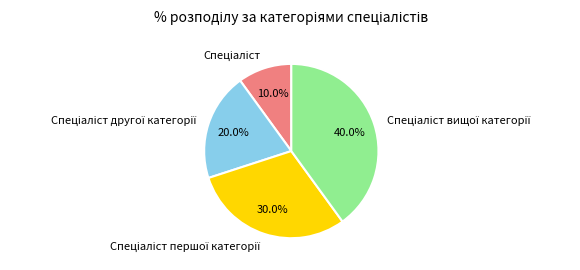

Does any single category account for the majority?

No